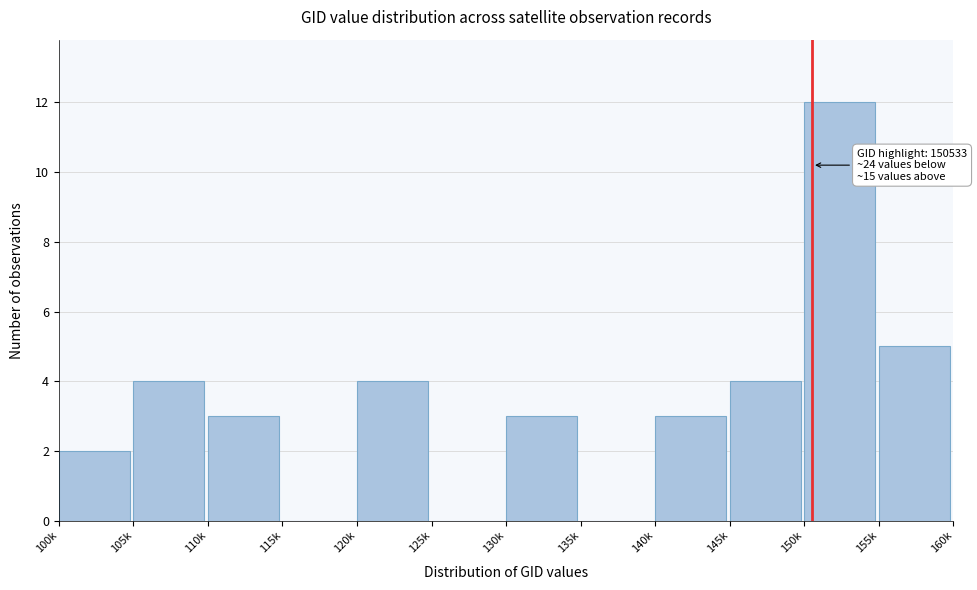

Reading left to right, extract all data points from this chart.

100k=2	105k=4	110k=3	115k=0	120k=4	125k=0	130k=3	135k=0	140k=3	145k=4	150k=12	155k=5